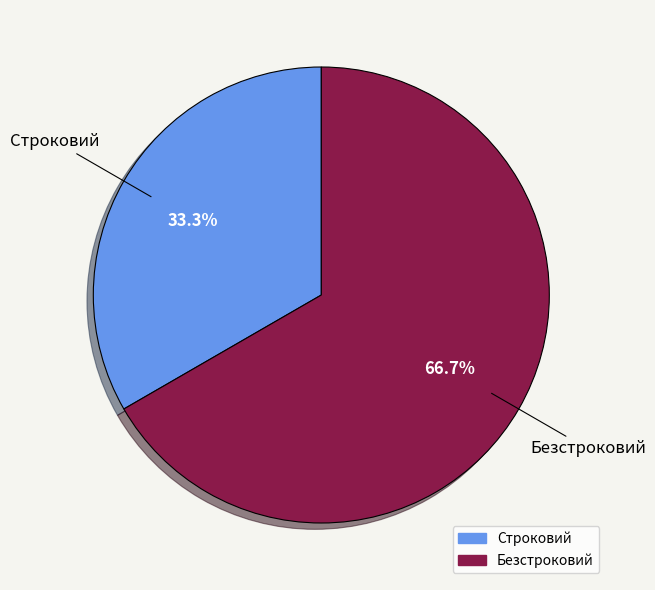

True or false: Строковий accounts for 25% of the total.

False